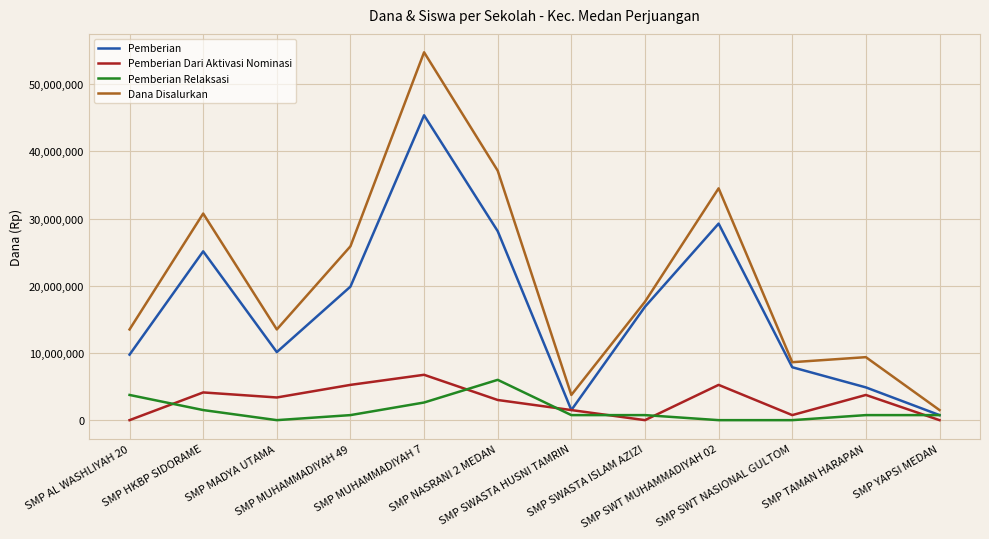

Is it true that Pemberian Relaksasi equals 750000 at SMP MUHAMMADIYAH 49?

True